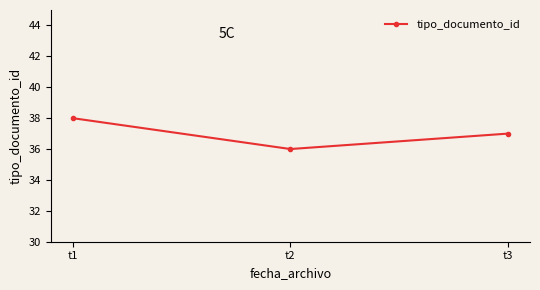

Reading left to right, extract all data points from this chart.

38	36	37